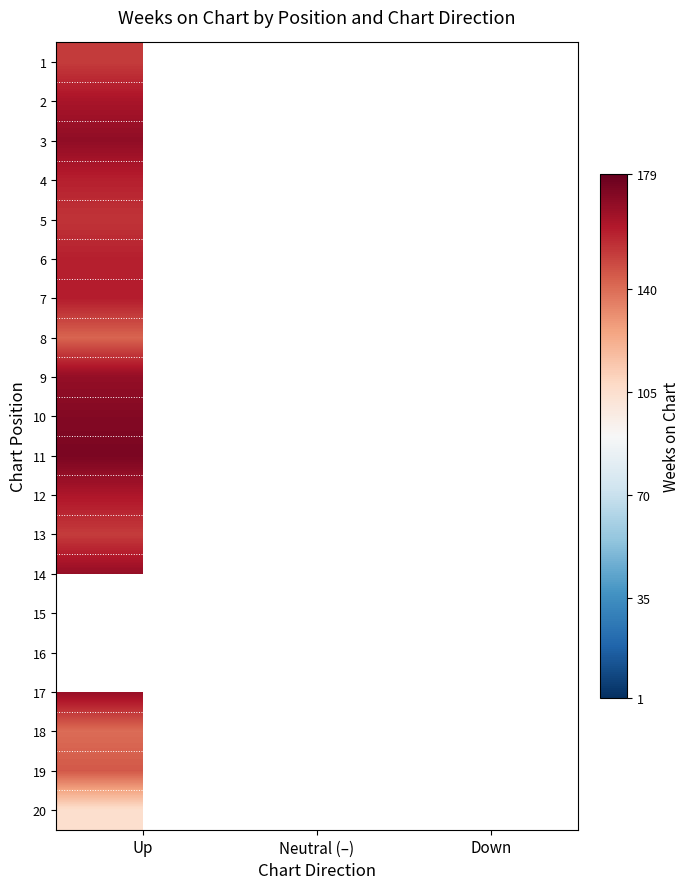

List the series in order of their peak value, lowest first.

20, 18, 8, 19, 1, 13, 5, 4, 6, 7, 12, 2, 17, 9, 14, 3, 10, 11, 15, 16